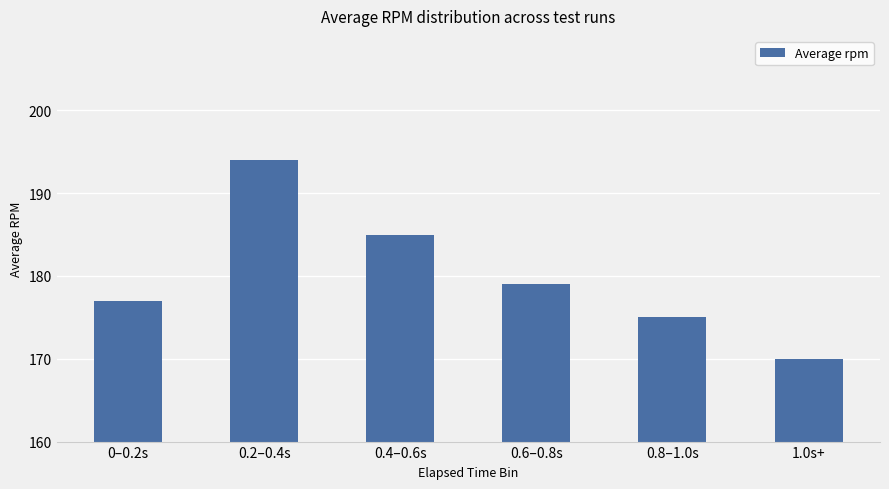

What is the smallest value displayed?

170